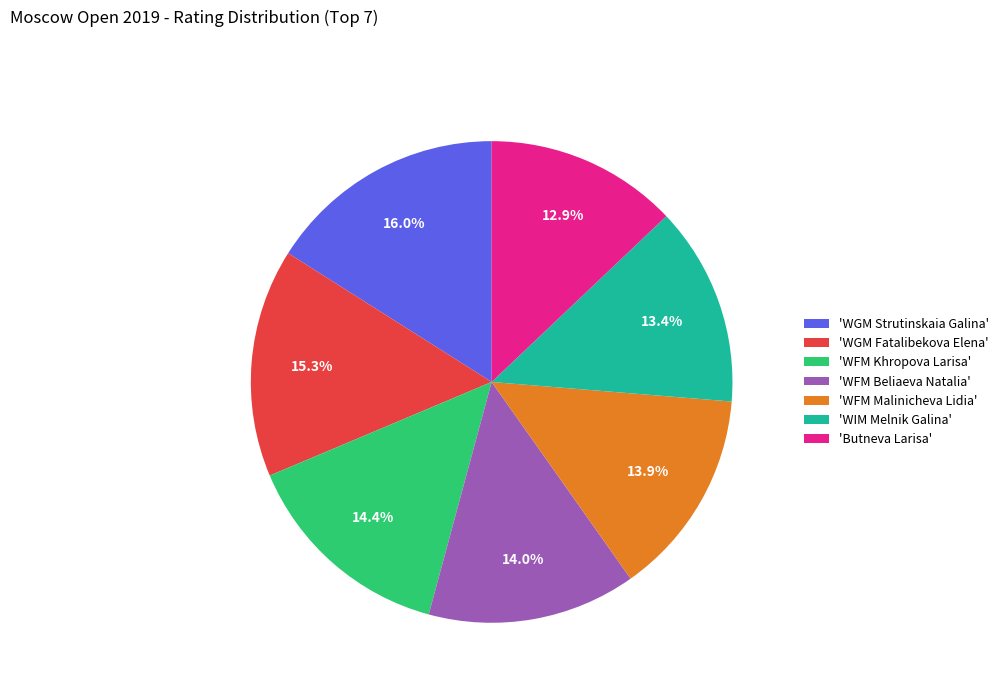

Count the number of slices in the pie.

7